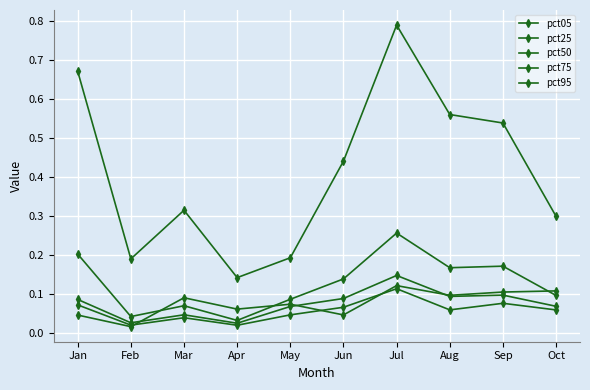

True or false: pct95 and pct05 cross at least once.

False